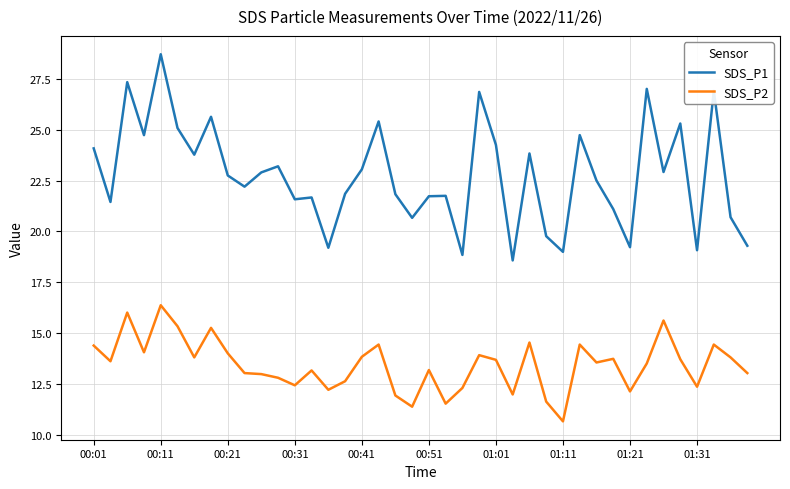

True or false: SDS_P2 and SDS_P1 intersect in this chart.

False